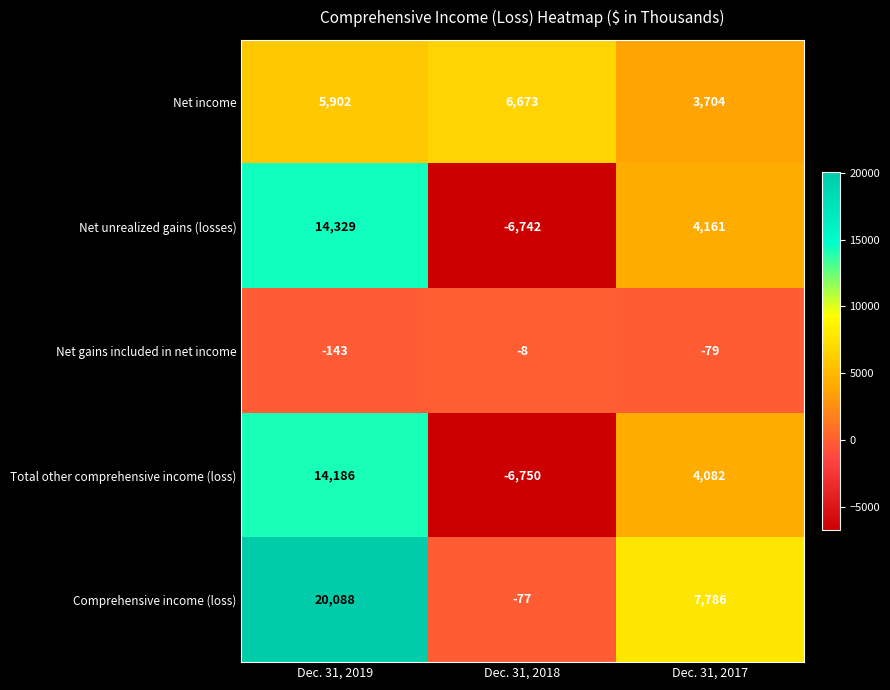

How many values in the Net gains included in net income series are below -79?

1